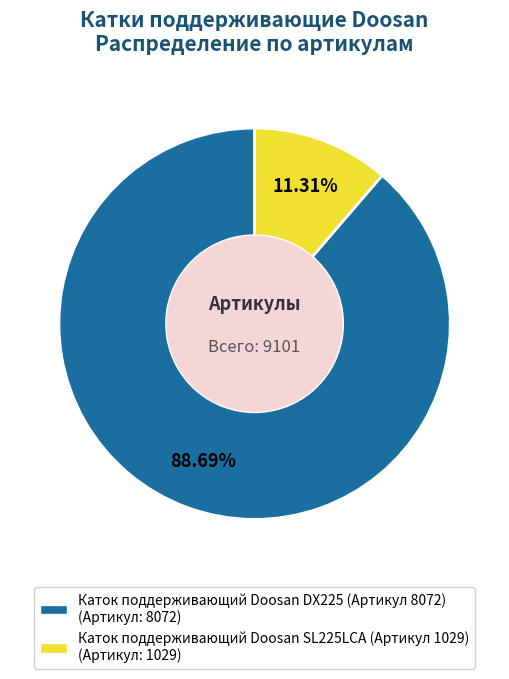

Is there a majority slice in this chart?

Yes